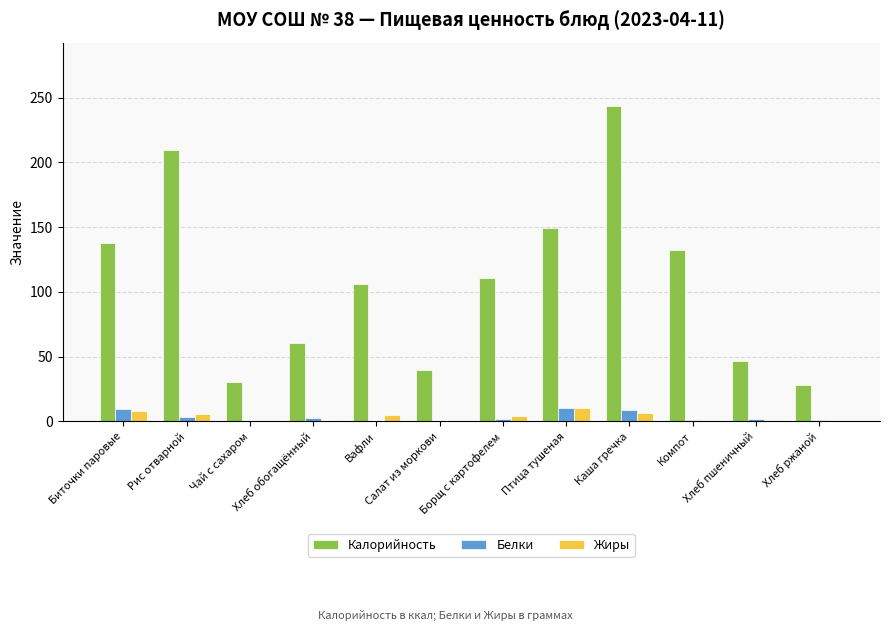

What is the total value across all series at Хлеб ржаной?

29.2